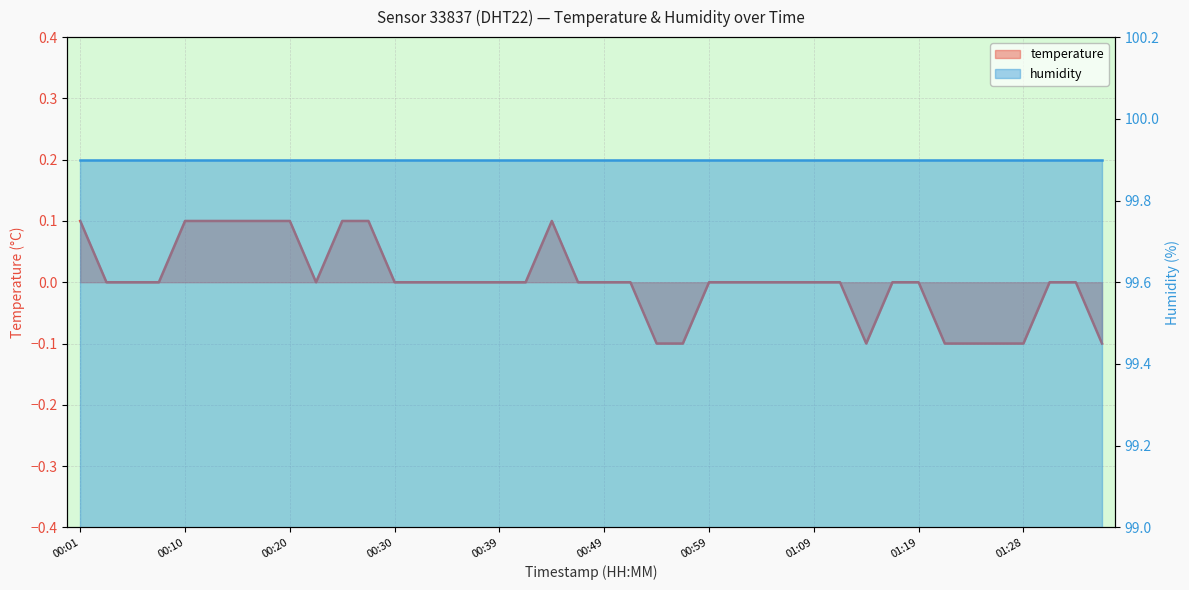

Reading left to right, what are all the values shown in this chart?

0.1	0.0	0.0	0.0	0.1	0.1	0.1	0.1	0.1	0.0	0.1	0.1	0.0	0.0	0.0	0.0	0.0	0.0	0.1	0.0	0.0	0.0	-0.1	-0.1	0.0	0.0	0.0	0.0	0.0	0.0	-0.1	0.0	0.0	-0.1	-0.1	-0.1	-0.1	0.0	0.0	-0.1